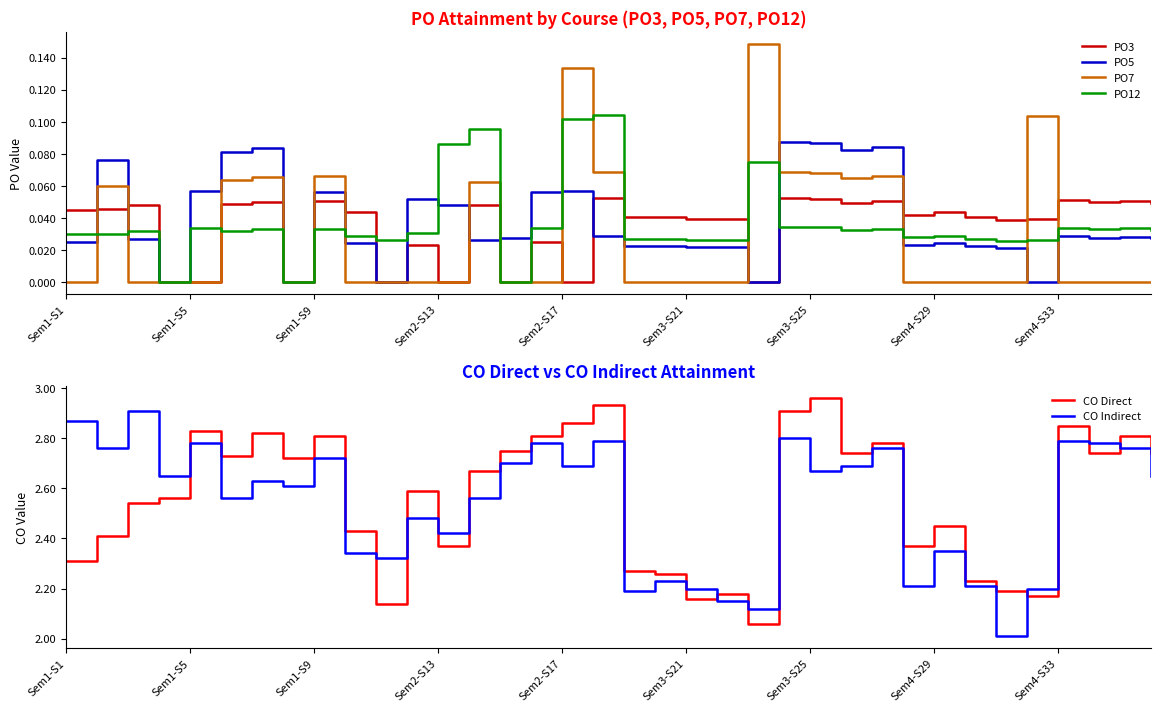

What is the difference between the maximum and minimum values in the PO12 series?

0.1